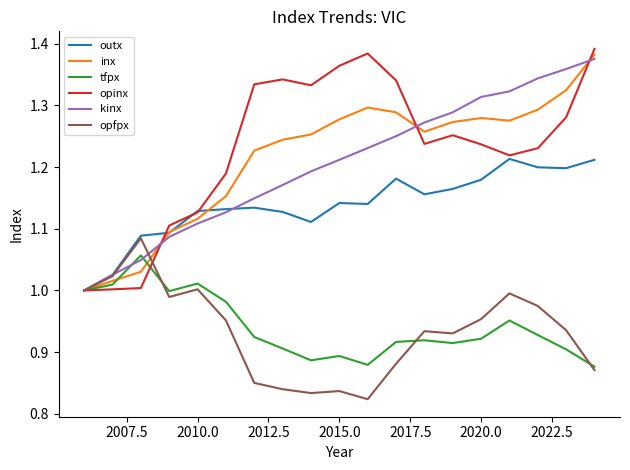

Which series has the largest range (max minus min)?

opinx